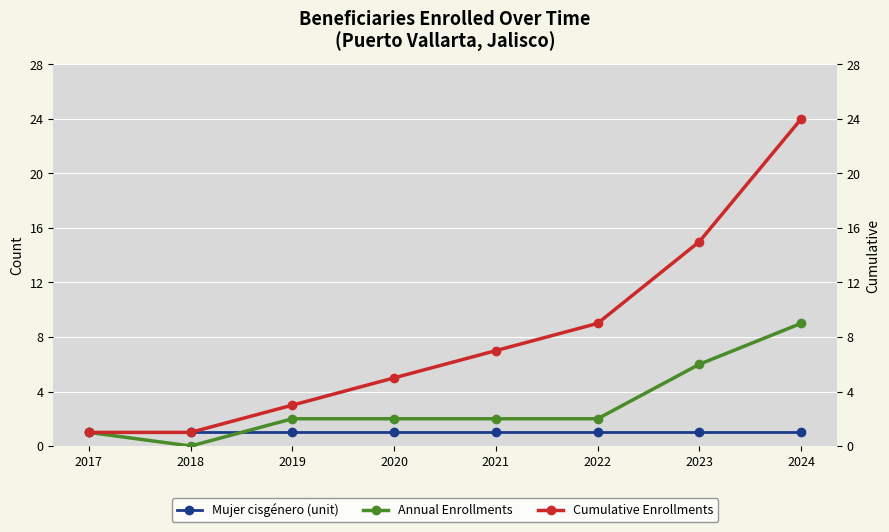

At which category does Annual Enrollments reach its first local valley?

2018